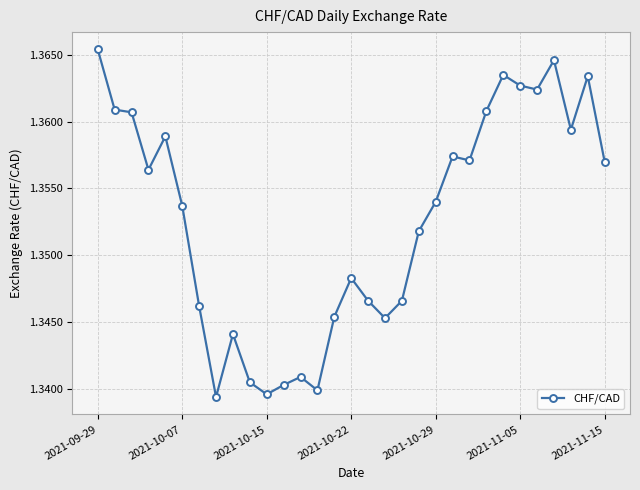

True or false: there are more than 0 points higher than both neighbors.

True